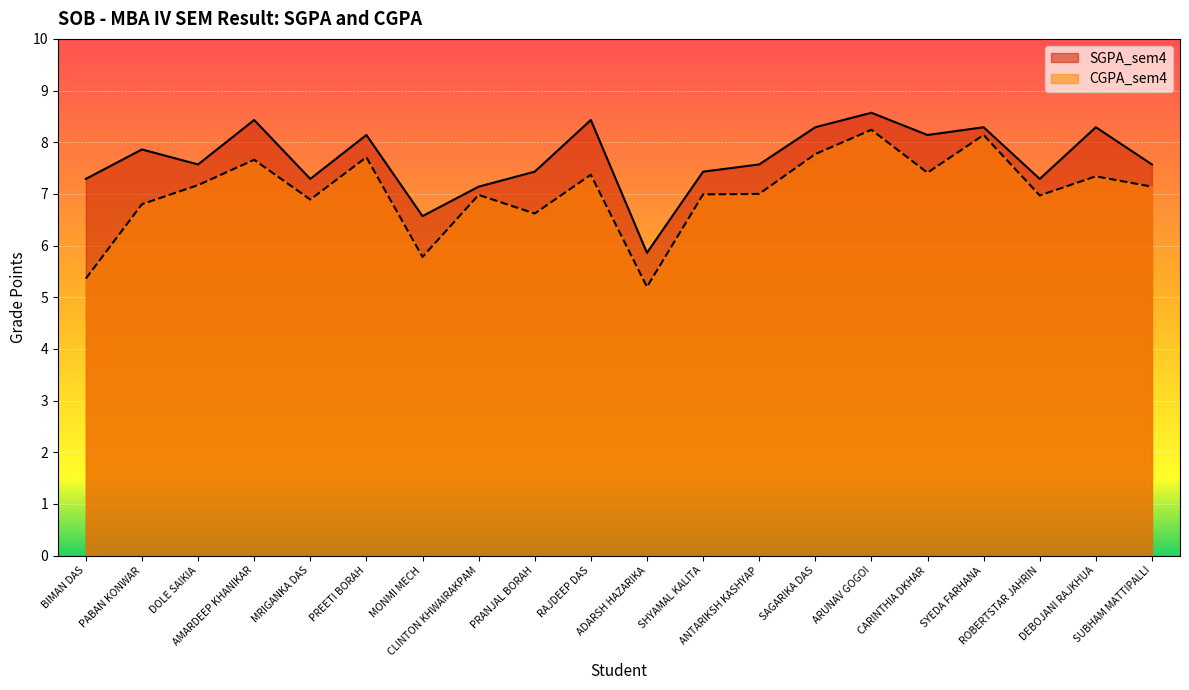

Is it true that CGPA_sem4 equals 8.2 at ARUNAV GOGOI?

True